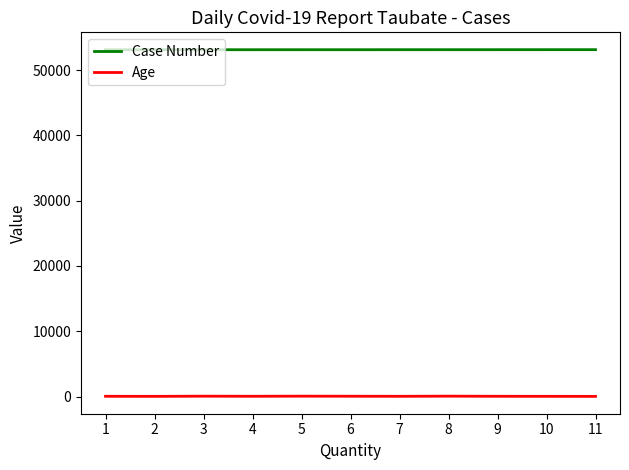

What is the lowest value of the Case Number series?

53106